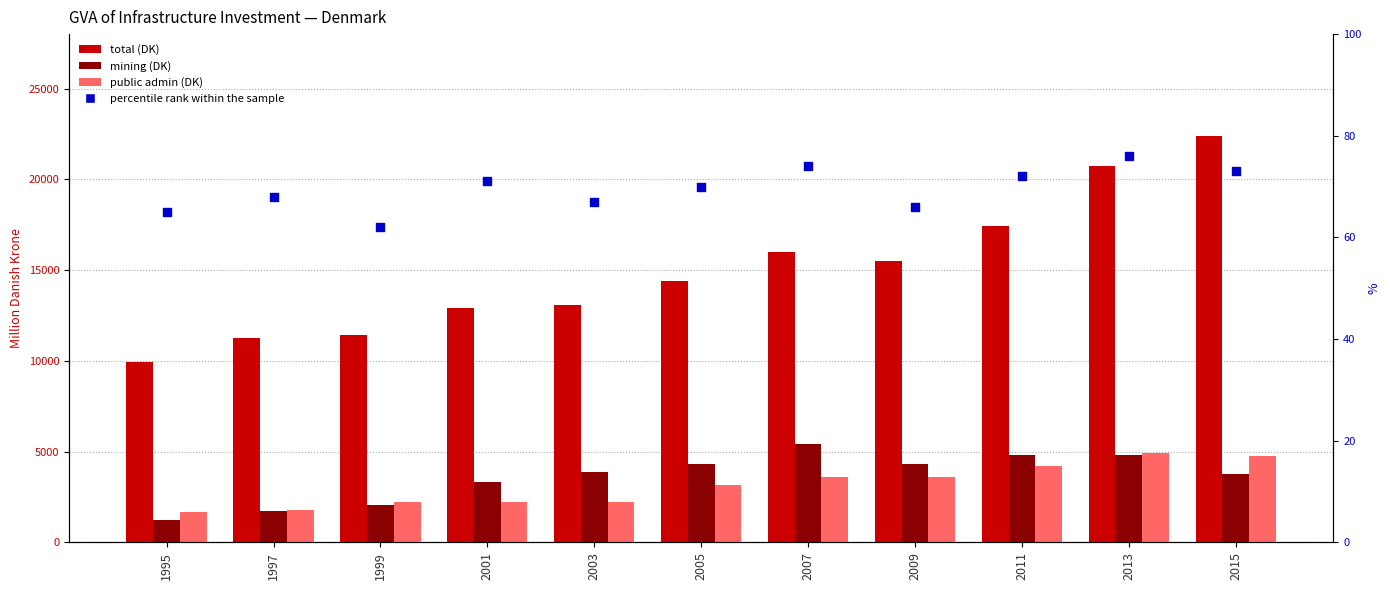

Is the value of total (DK) at 1995 greater than the value of mining (DK) at 1995?

Yes